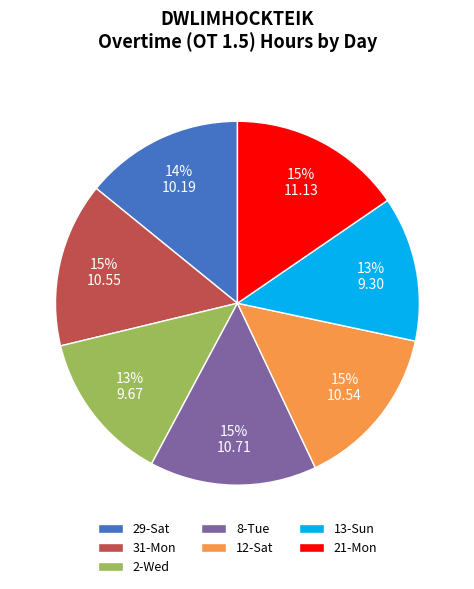

To the nearest percent, what is the difference between the 29-Sat and 13-Sun slice percentages?

1%